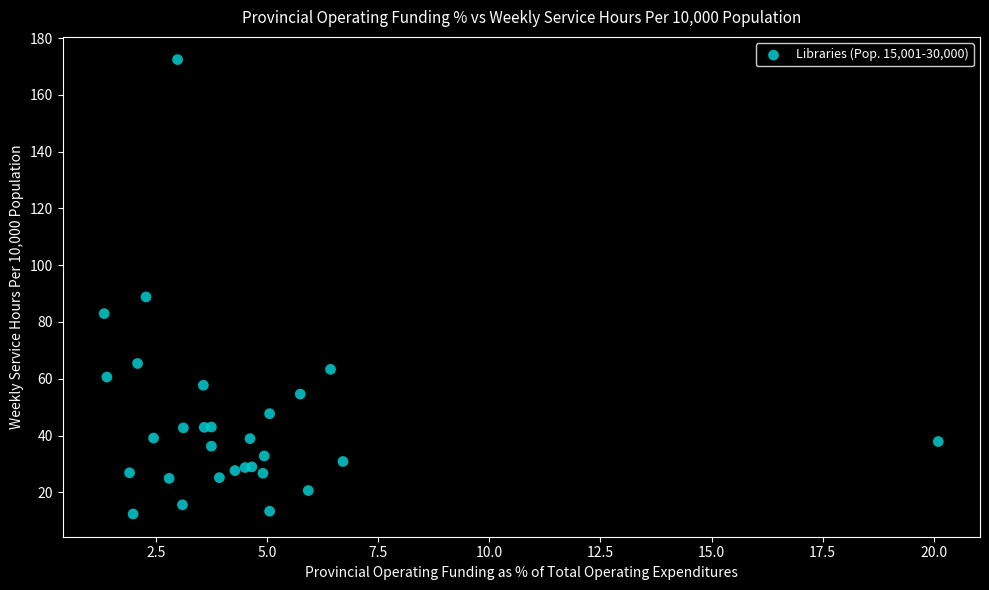

What Y value in the scatter plot is closest to 92?

88.8